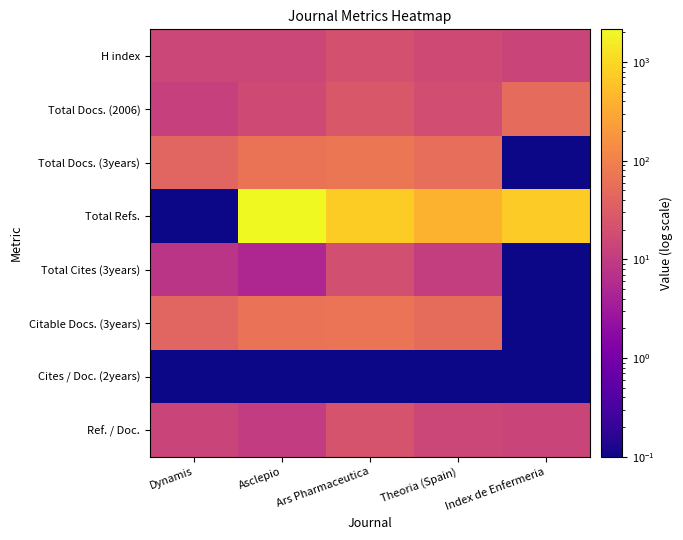

Reading left to right, list all the values displayed in this chart.

H index: Dynamis=15.0	Asclepio=15.0	Ars Pharmaceutica=21.0	Theoria (Spain)=17.0	Index de Enfermeria=14.0
Total Docs. (2006): Dynamis=12.0	Asclepio=17.0	Ars Pharmaceutica=27.0	Theoria (Spain)=19.0	Index de Enfermeria=50.0
Total Docs. (3years): Dynamis=41.0	Asclepio=67.0	Ars Pharmaceutica=70.0	Theoria (Spain)=56.0	Index de Enfermeria=0.1
Total Refs.: Dynamis=0.1	Asclepio=2152.0	Ars Pharmaceutica=763.0	Theoria (Spain)=388.0	Index de Enfermeria=733.0
Total Cites (3years): Dynamis=8.0	Asclepio=5.0	Ars Pharmaceutica=20.0	Theoria (Spain)=11.0	Index de Enfermeria=0.1
Citable Docs. (3years): Dynamis=41.0	Asclepio=64.0	Ars Pharmaceutica=68.0	Theoria (Spain)=52.0	Index de Enfermeria=0.1
Cites / Doc. (2years): Dynamis=0.1	Asclepio=0.1	Ars Pharmaceutica=0.1	Theoria (Spain)=0.1	Index de Enfermeria=0.1
Ref. / Doc.: Dynamis=14.0	Asclepio=10.0	Ars Pharmaceutica=23.0	Theoria (Spain)=15.0	Index de Enfermeria=14.0